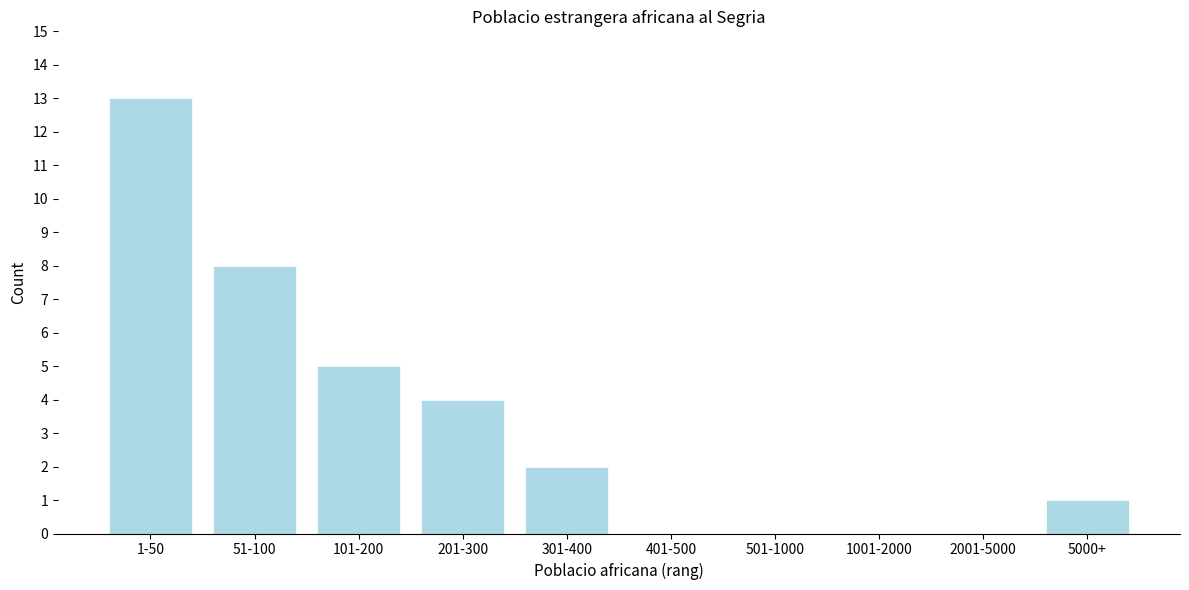

Reading left to right, list all the values displayed in this chart.

1-50=13	51-100=8	101-200=5	201-300=4	301-400=2	401-500=0	501-1000=0	1001-2000=0	2001-5000=0	5000+=1